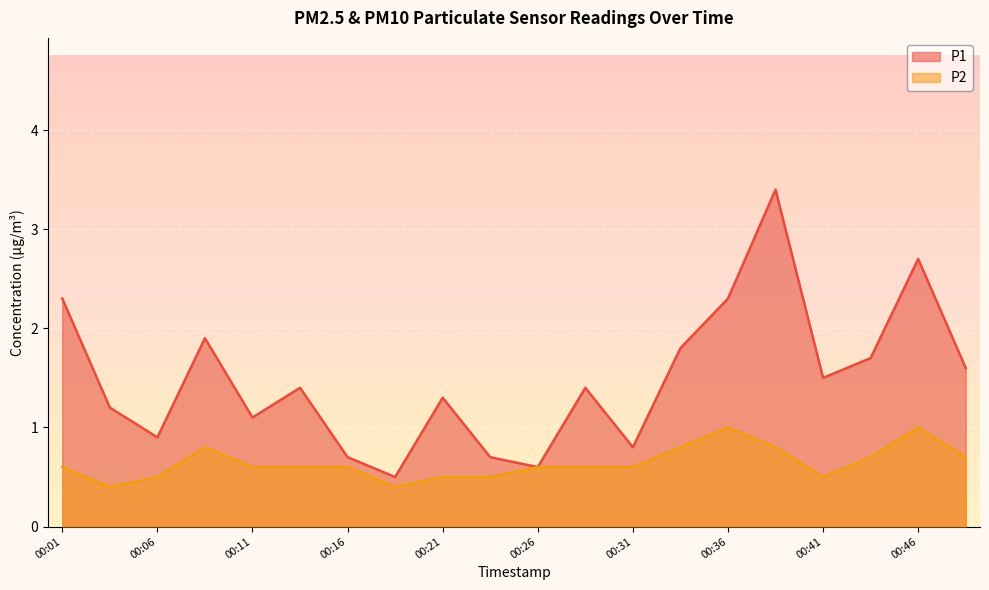

Rank the series by their average value, from lowest to highest.

P2, P1